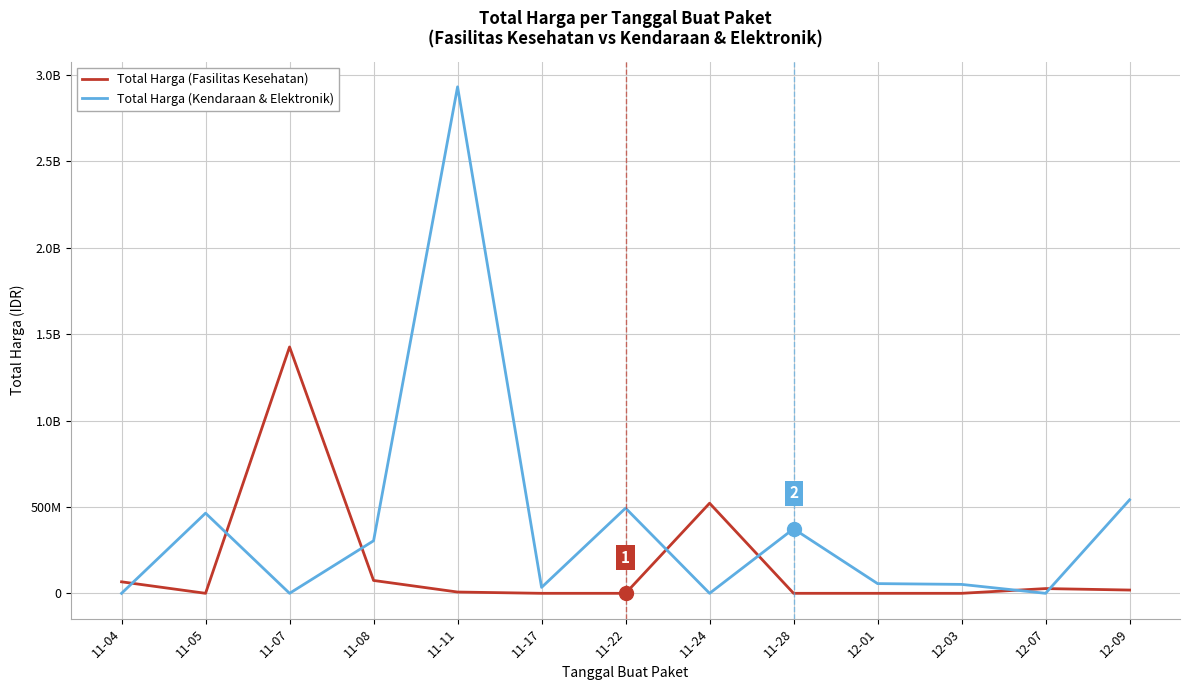

What are all the series names shown in the legend?

Total Harga (Fasilitas Kesehatan), Total Harga (Kendaraan & Elektronik)